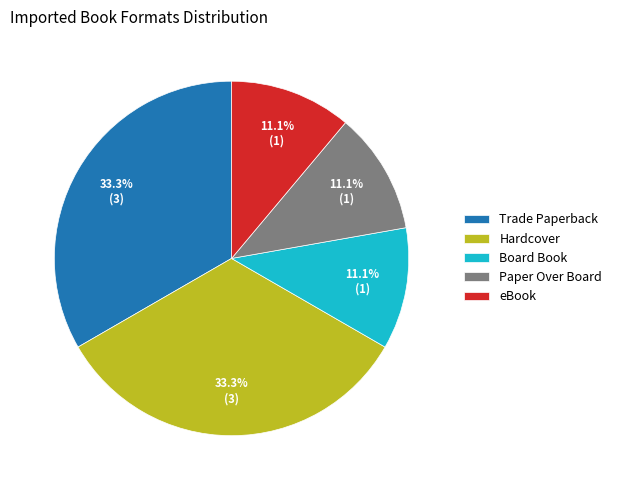

Is the sum of eBook and Board Book greater than half?

No